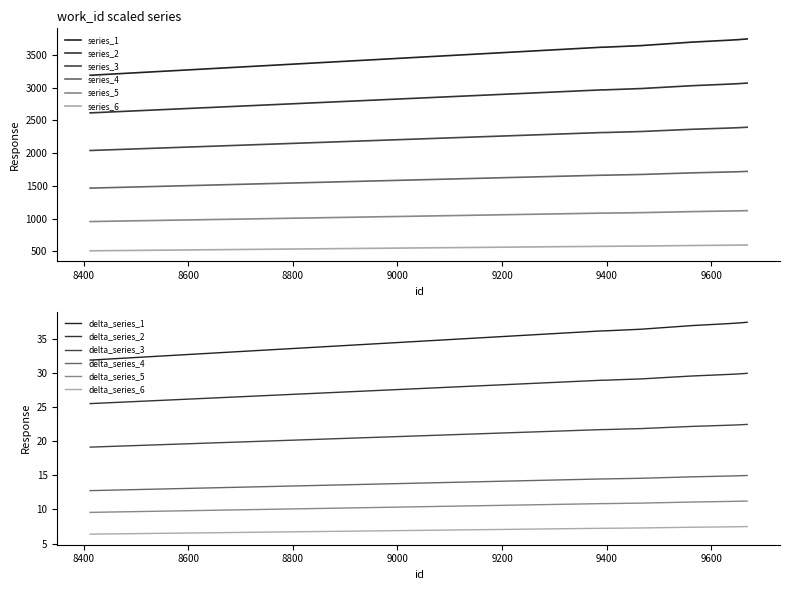

What is the value of the 4th point from the left?

3619